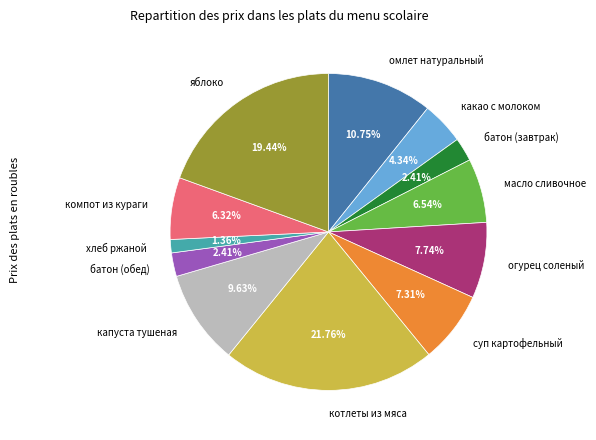

Which category has the biggest portion of the pie?

котлеты из мяса